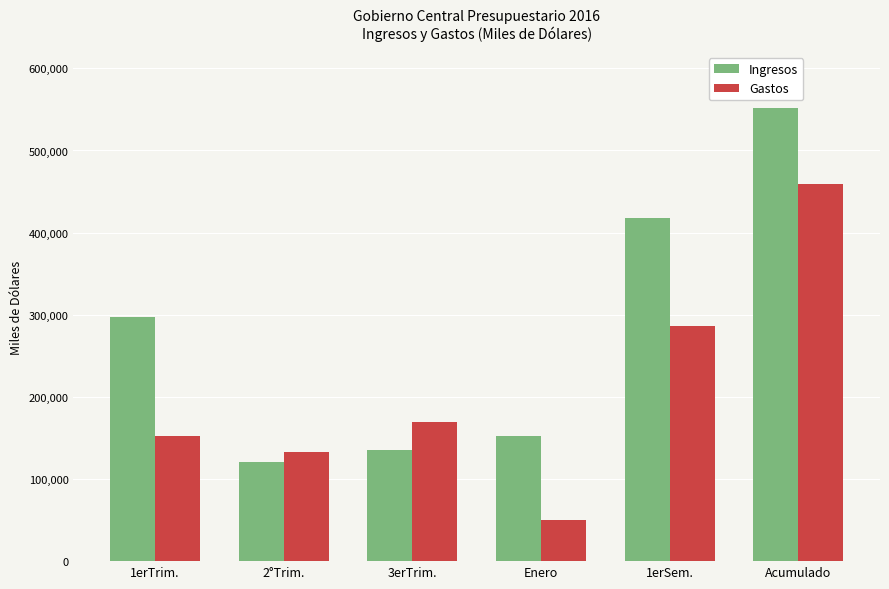

The Ingresos series shows 296698 at 1erTrim.. True or false?

True